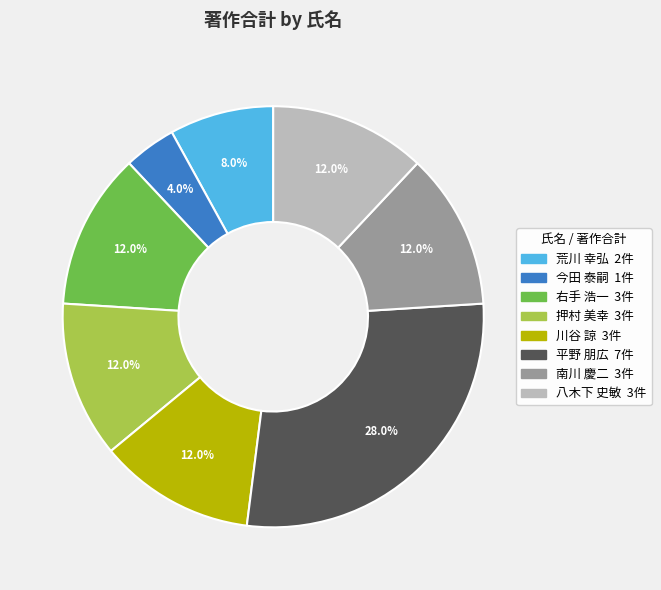

Is there a majority slice in this chart?

No